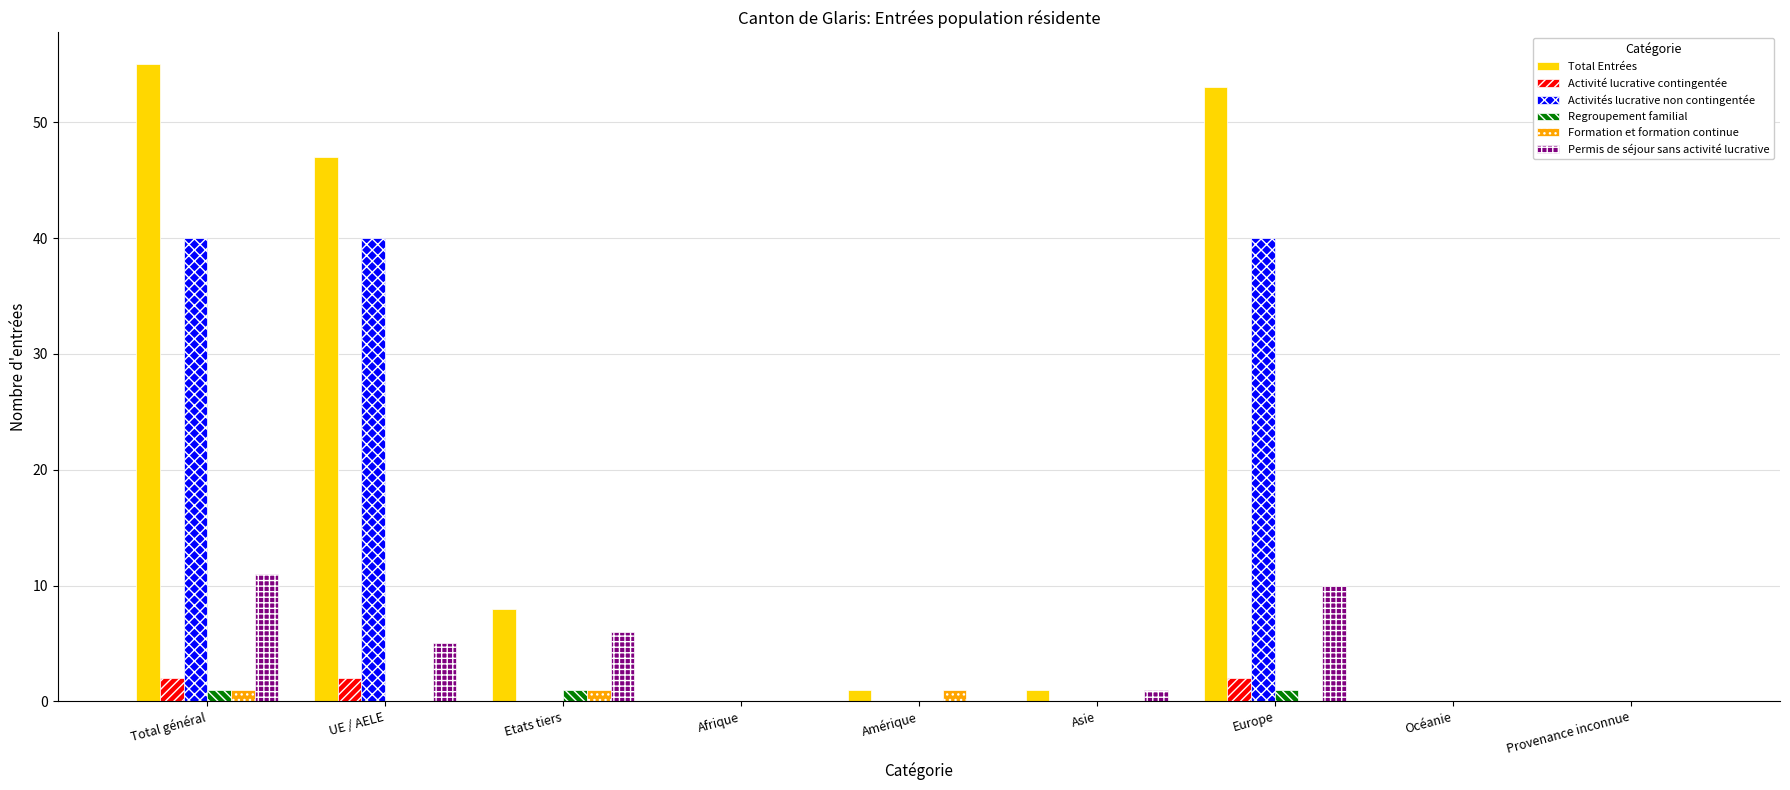

Is the value of Total Entrées at Etats tiers greater than the value of Regroupement familial at Asie?

Yes